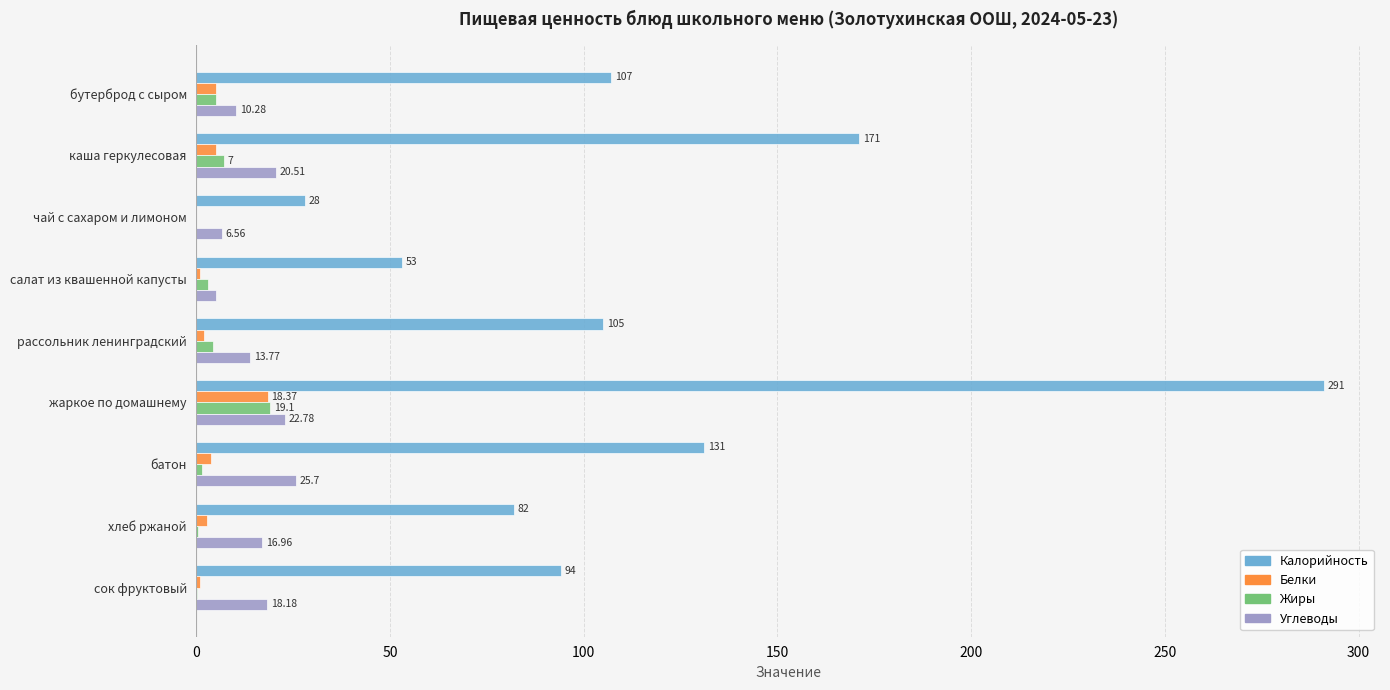

At which label is Углеводы closest to 15?

рассольник ленинградский